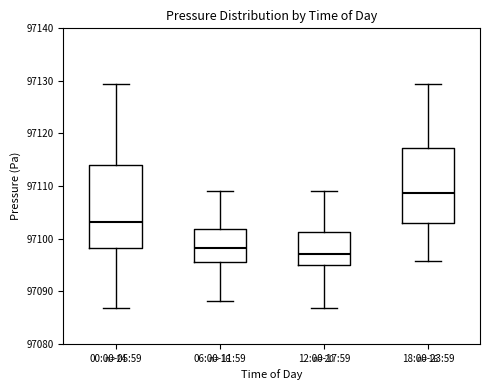

Comparing the boxes themselves (not the whiskers), which one is the tallest?

00:00-05:59